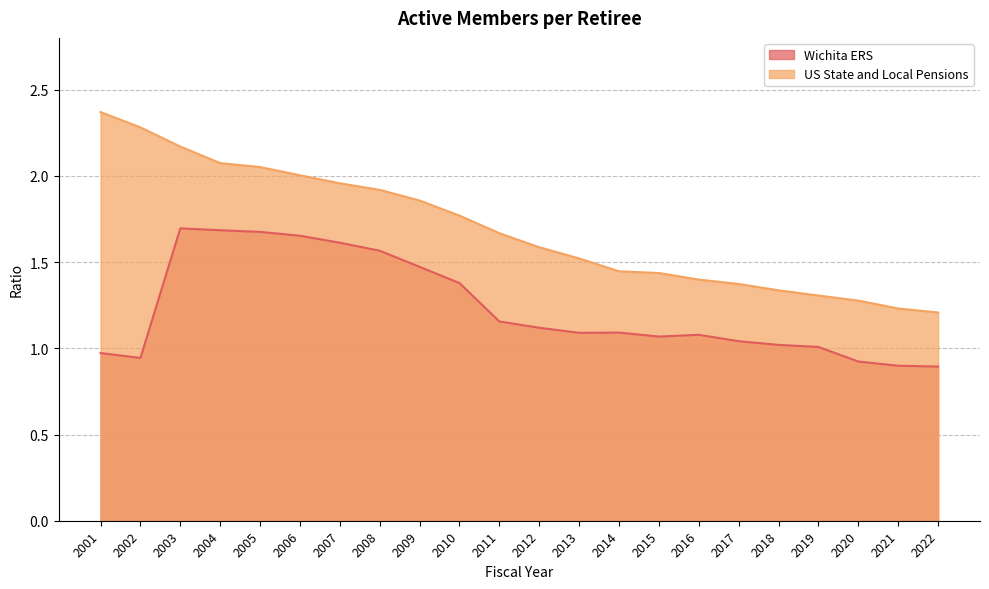

What is the average value of the Wichita ERS series?

1.2